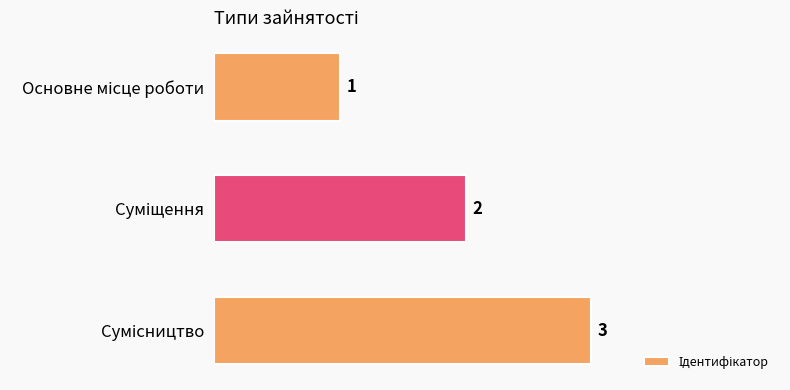

Count the values in the range 1 to 3.

3